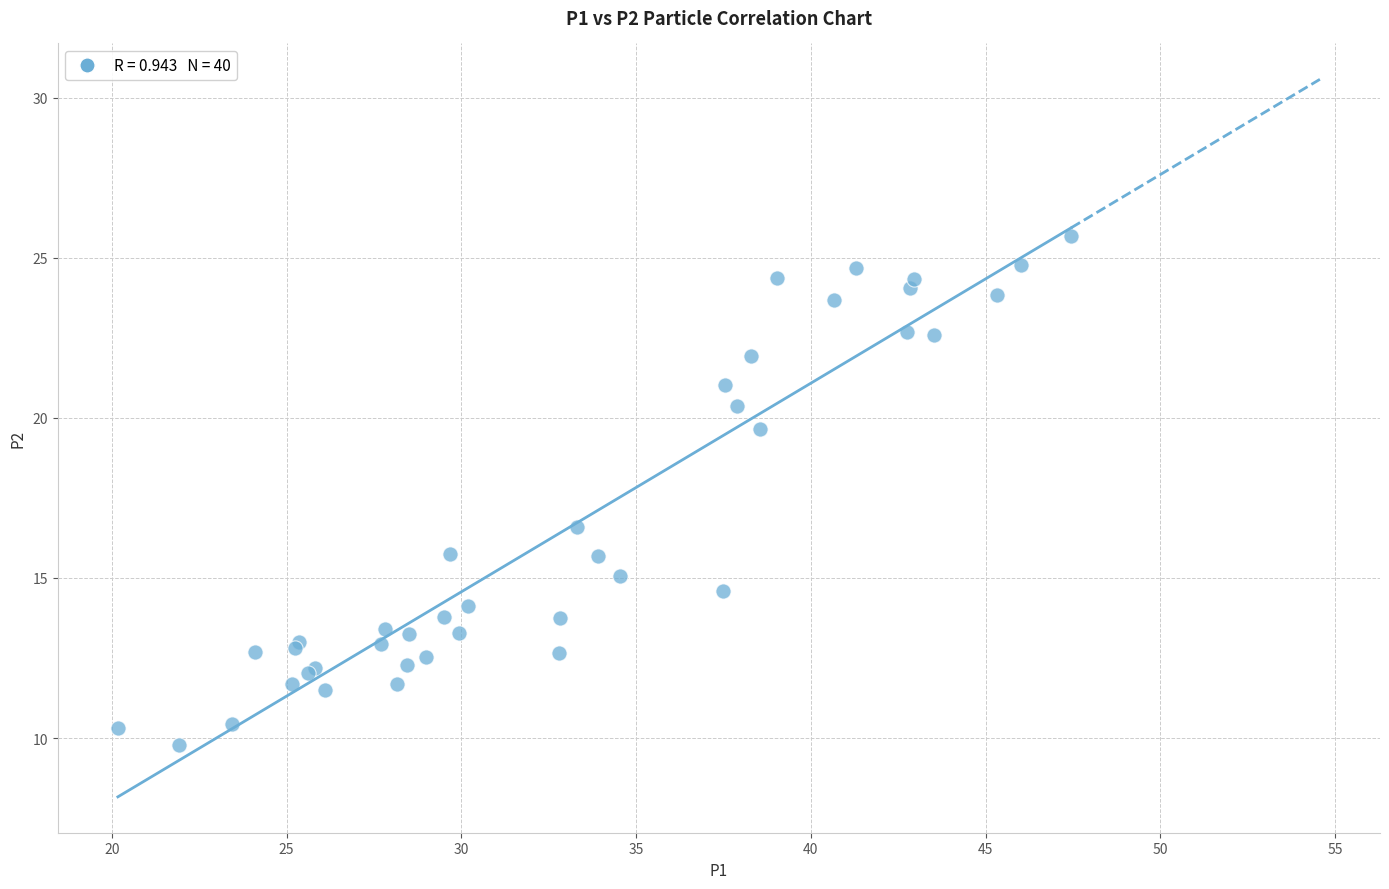

What Y value in the scatter plot is closest to 17?

16.6